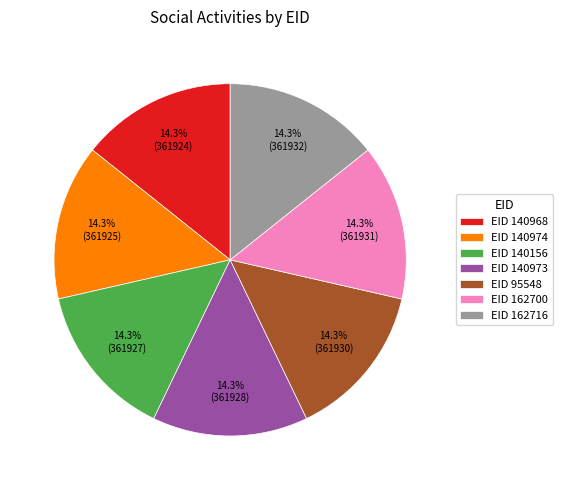

Is there a majority slice in this chart?

No